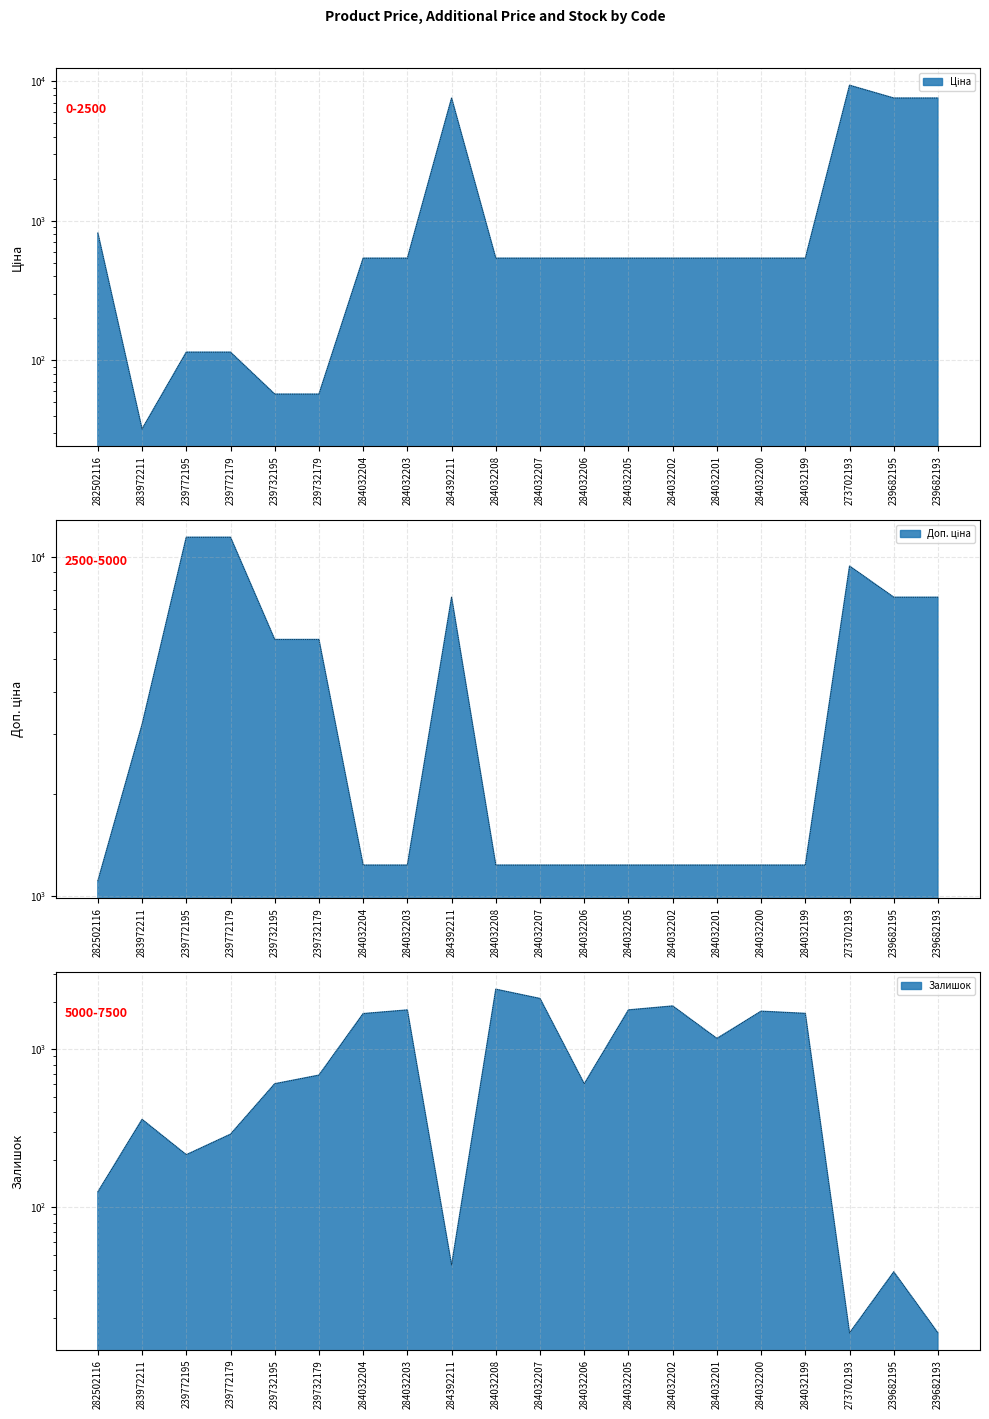

What is the total value across all series at 284032204?

3456.4